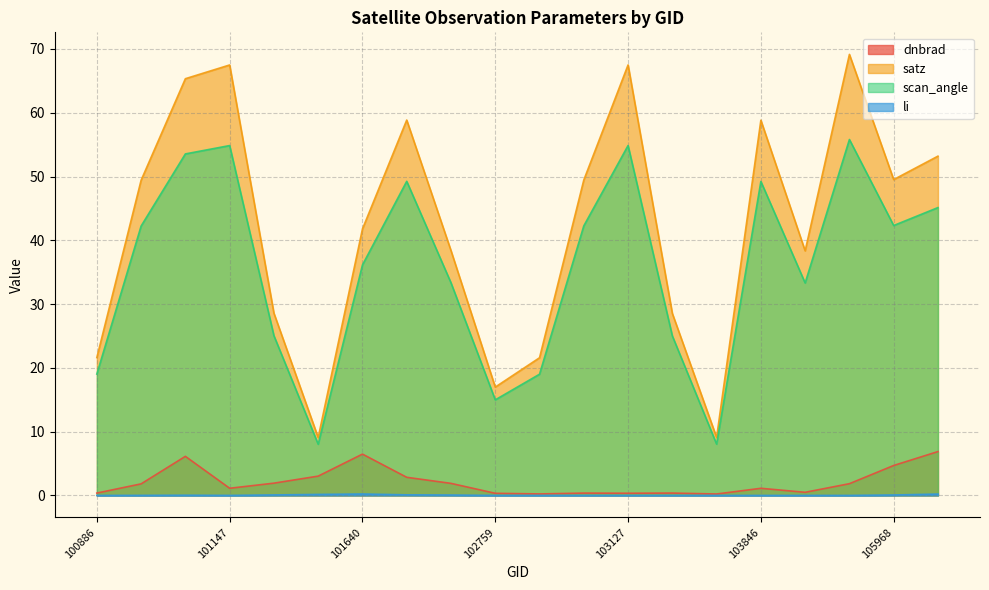

Reading left to right, extract all data points from this chart.

dnbrad: 100886=0.4	101013=1.8	101138=6.1	101147=1.1	101395=1.9	101518=3.0	101640=6.5	101893=2.8	102022=1.9	102759=0.3	102879=0.2	102999=0.4	103127=0.3	103364=0.4	103484=0.2	103846=1.1	103964=0.5	104431=1.8	105968=4.7	106337=6.9
satz: 100886=21.6	101013=49.4	101138=65.3	101147=67.5	101395=28.6	101518=9.1	101640=41.8	101893=58.9	102022=38.4	102759=17.0	102879=21.6	102999=49.5	103127=67.5	103364=28.5	103484=9.1	103846=58.8	103964=38.3	104431=69.1	105968=49.5	106337=53.2
scan_angle: 100886=19.0	101013=42.2	101138=53.5	101147=54.9	101395=25.0	101518=8.0	101640=36.1	101893=49.2	102022=33.3	102759=15.0	102879=19.0	102999=42.3	103127=54.9	103364=25.0	103484=8.0	103846=49.2	103964=33.3	104431=55.8	105968=42.3	106337=45.1
li: 100886=0.0	101013=0.0	101138=0.0	101147=0.0	101395=0.1	101518=0.2	101640=0.2	101893=0.1	102022=0.1	102759=0.0	102879=0.0	102999=0.0	103127=0.0	103364=0.0	103484=0.0	103846=0.0	103964=0.0	104431=0.0	105968=0.1	106337=0.2